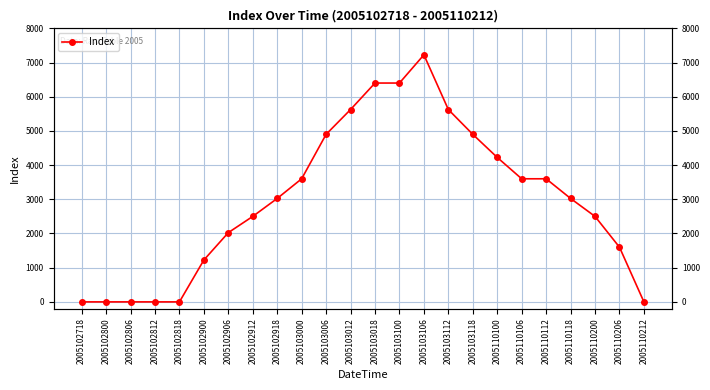

What is the difference between the second highest and minimum values?

6400